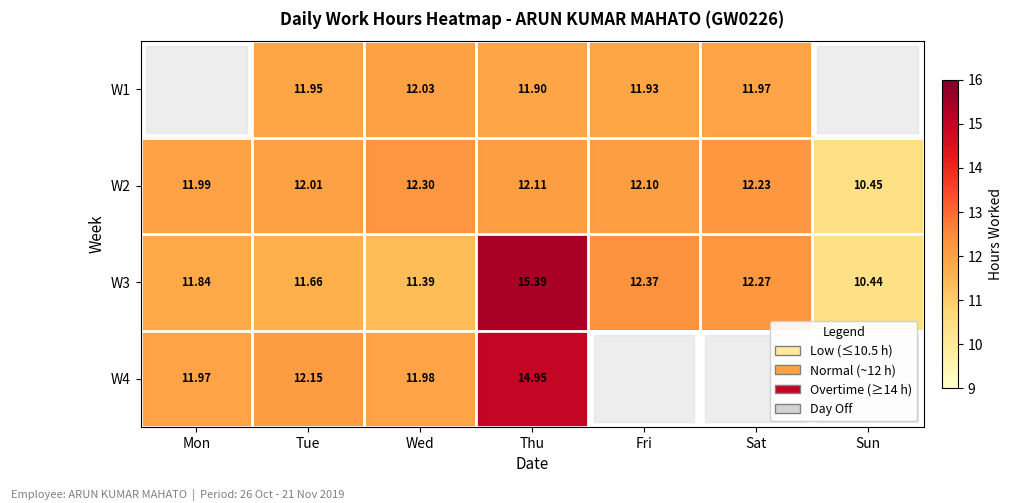

True or false: W3 has a value of 3.0 at Tue.

False